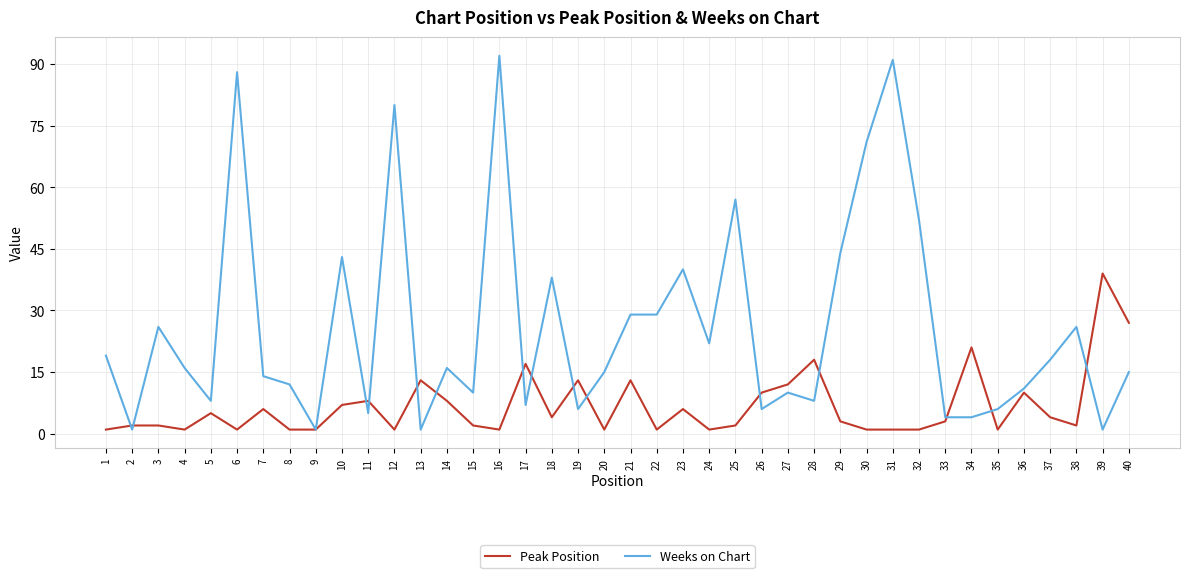

The Weeks on Chart series shows 52 at 32. True or false?

True